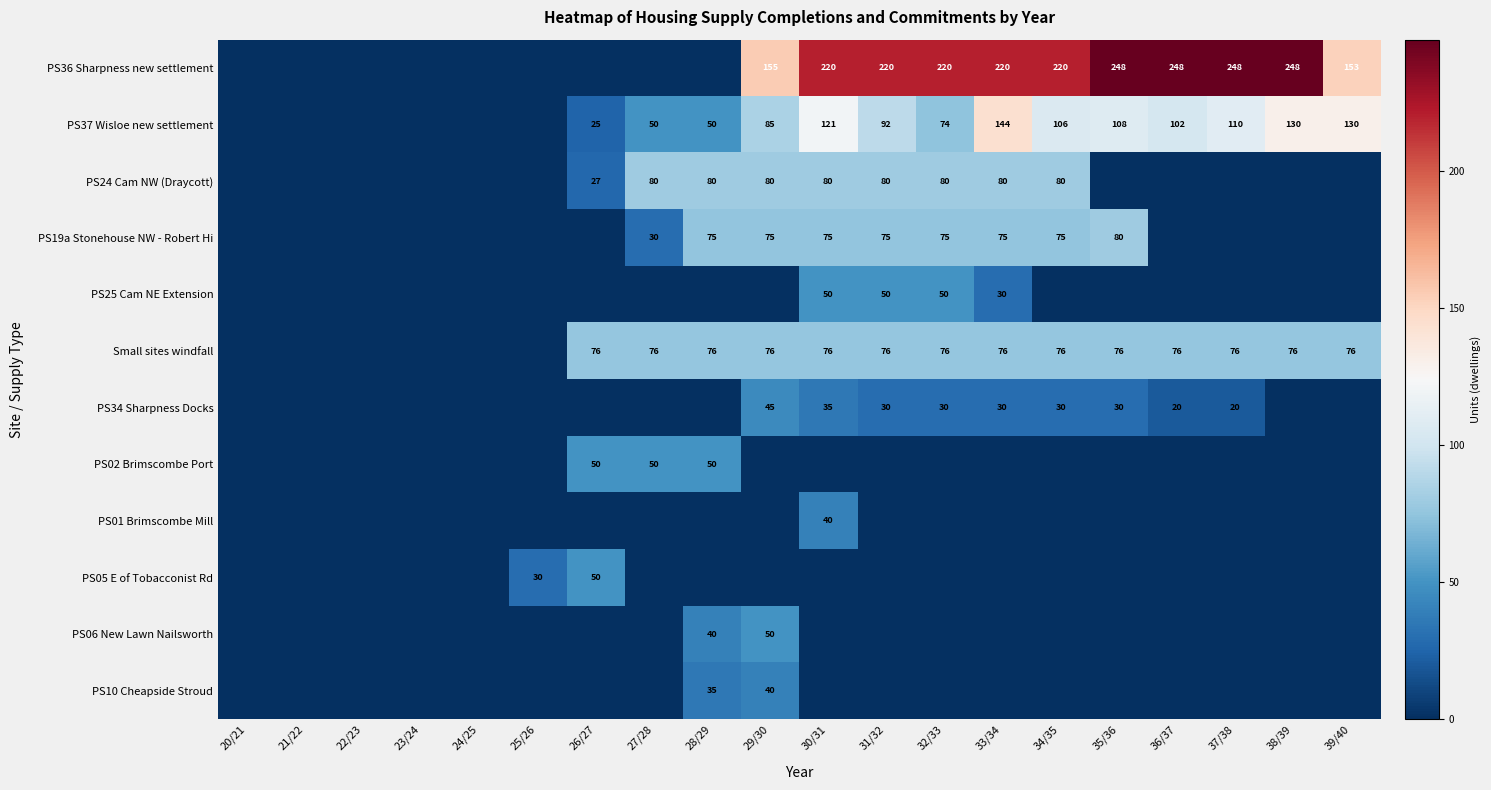

At which category is the sum across all series the highest?

30/31